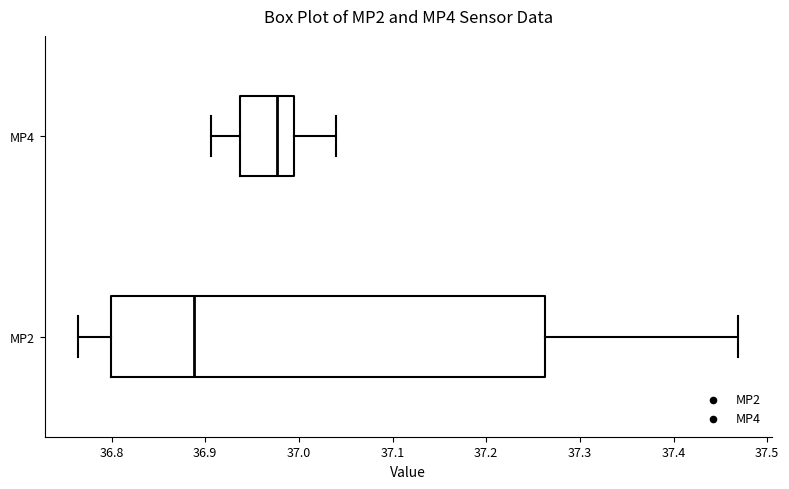

Which box has the furthest to the right median line?

MP4